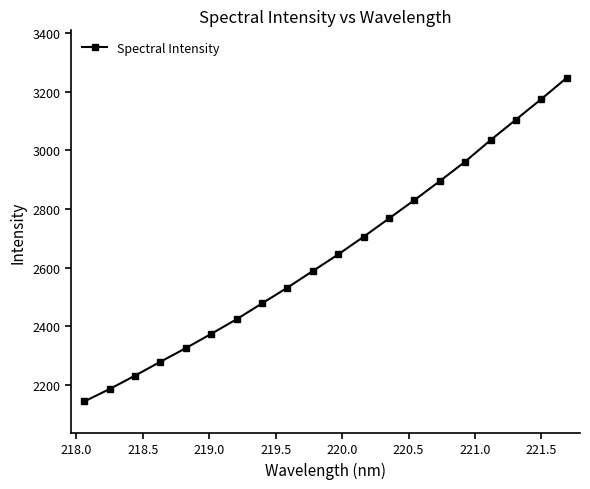

How many values are below 2644?

10